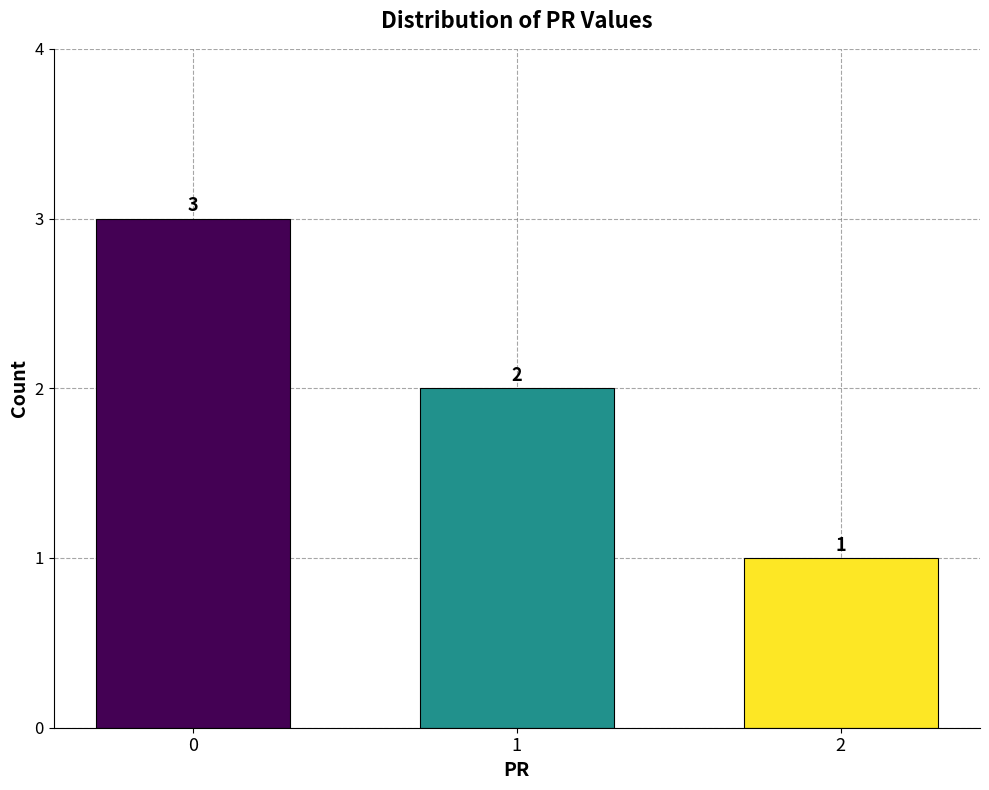

Where is the data nearest to the value 2?

1